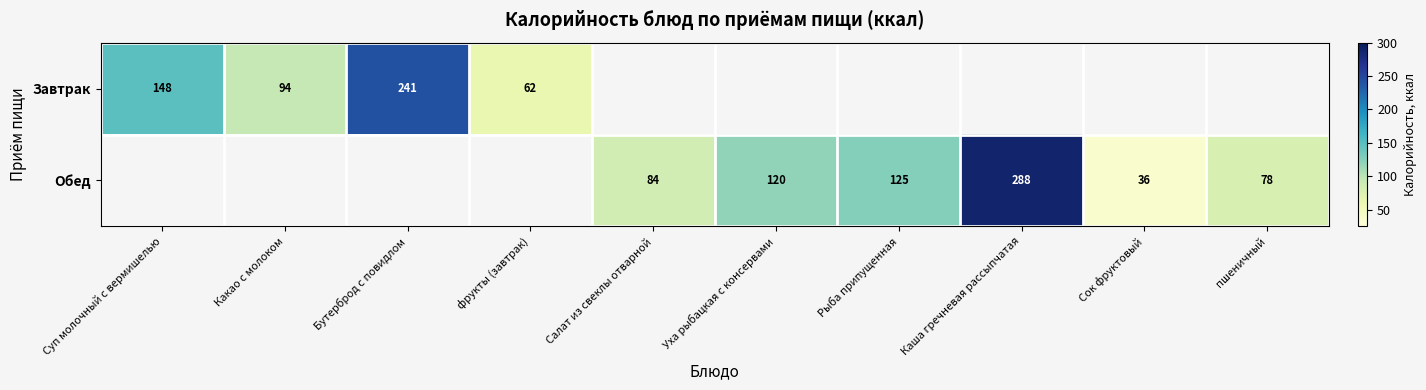

Is the value of Обед at Рыба припущенная greater than the value of Завтрак at Какао с молоком?

Yes